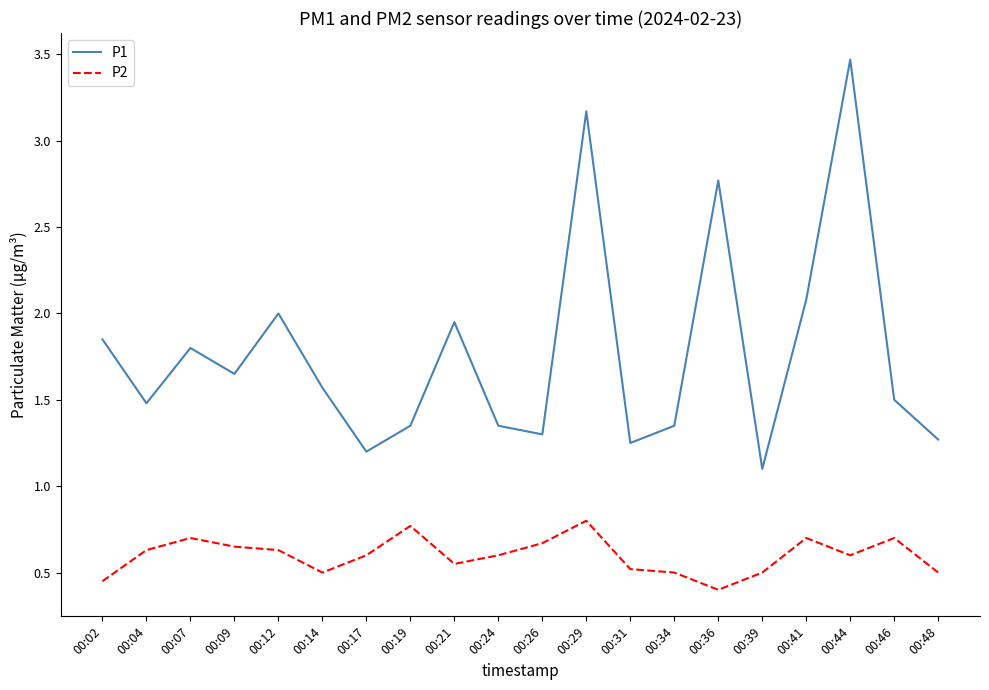

How many interior local valleys does the P1 series have?

6